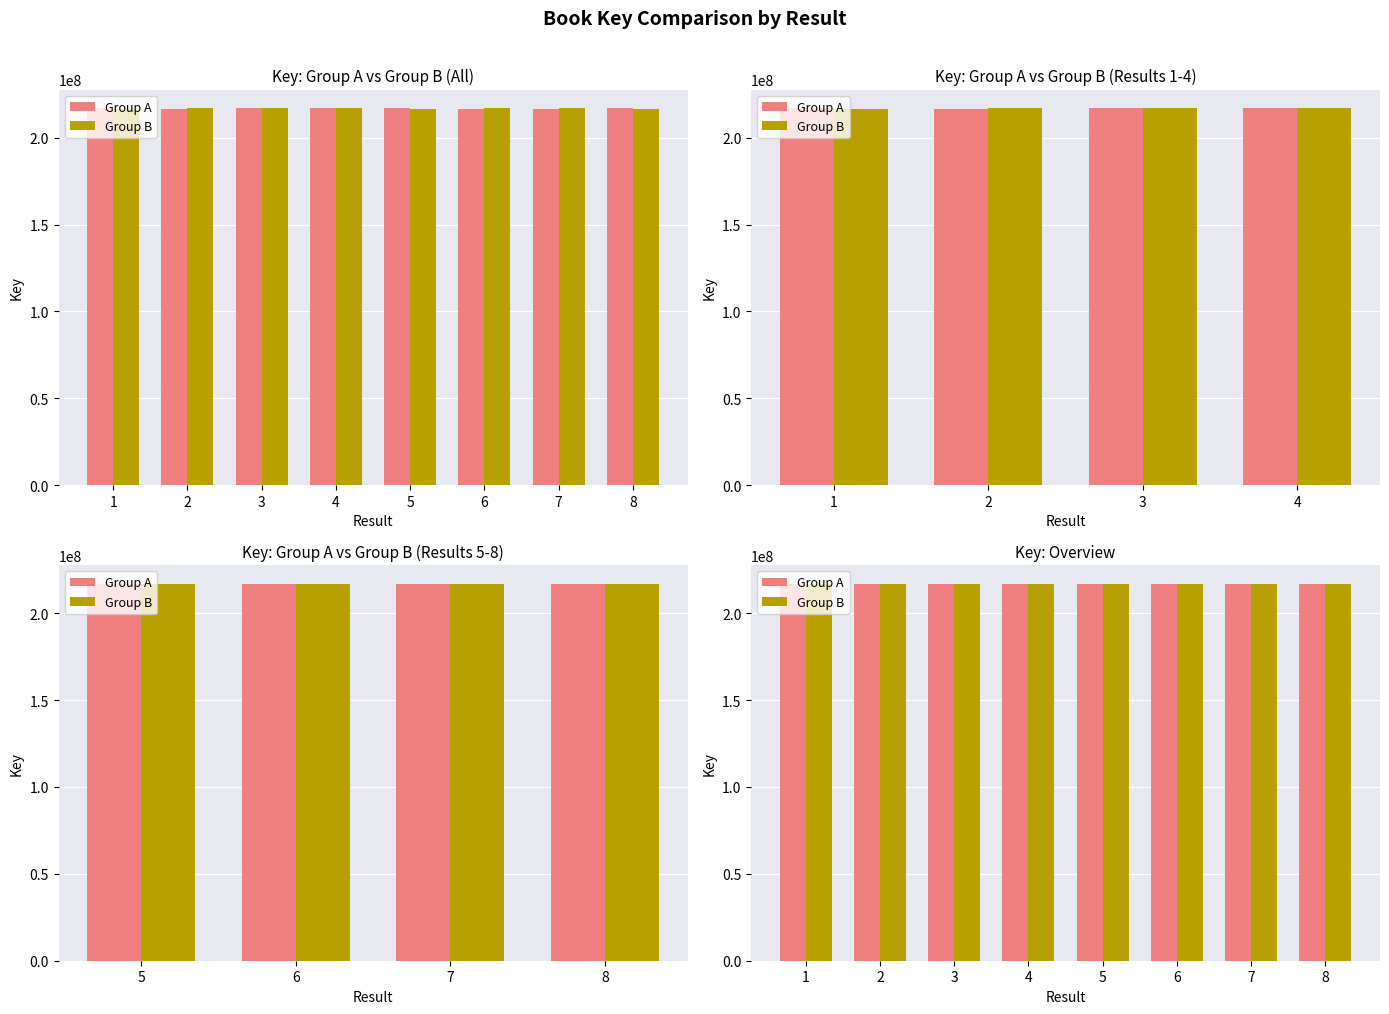

What is the difference between the maximum and minimum values in the Group B series?

139569